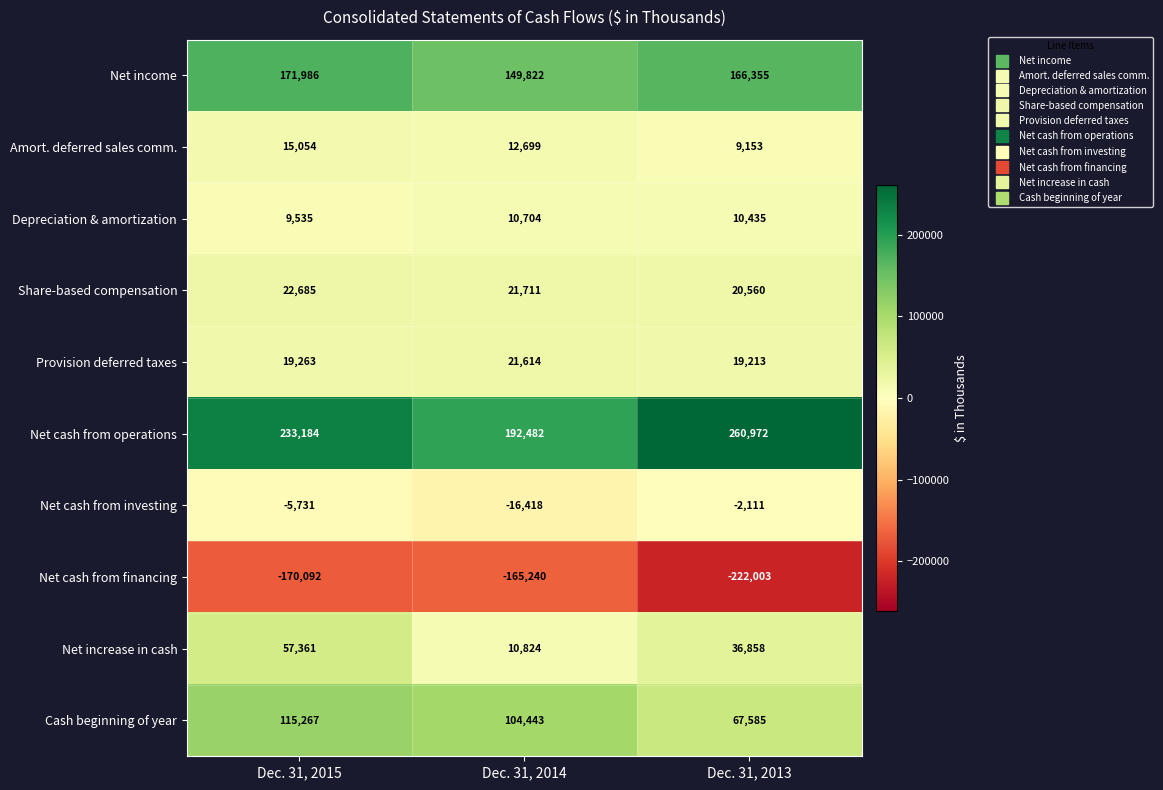

What is the minimum value shown in the chart?

-222003